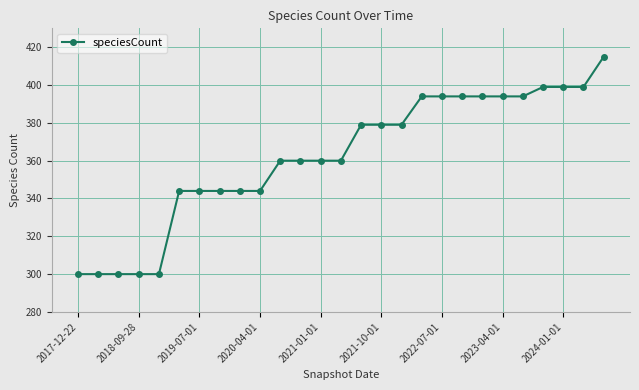

Reading left to right, what are all the values shown in this chart?

300	300	300	300	300	344	344	344	344	344	360	360	360	360	379	379	379	394	394	394	394	394	394	399	399	399	415